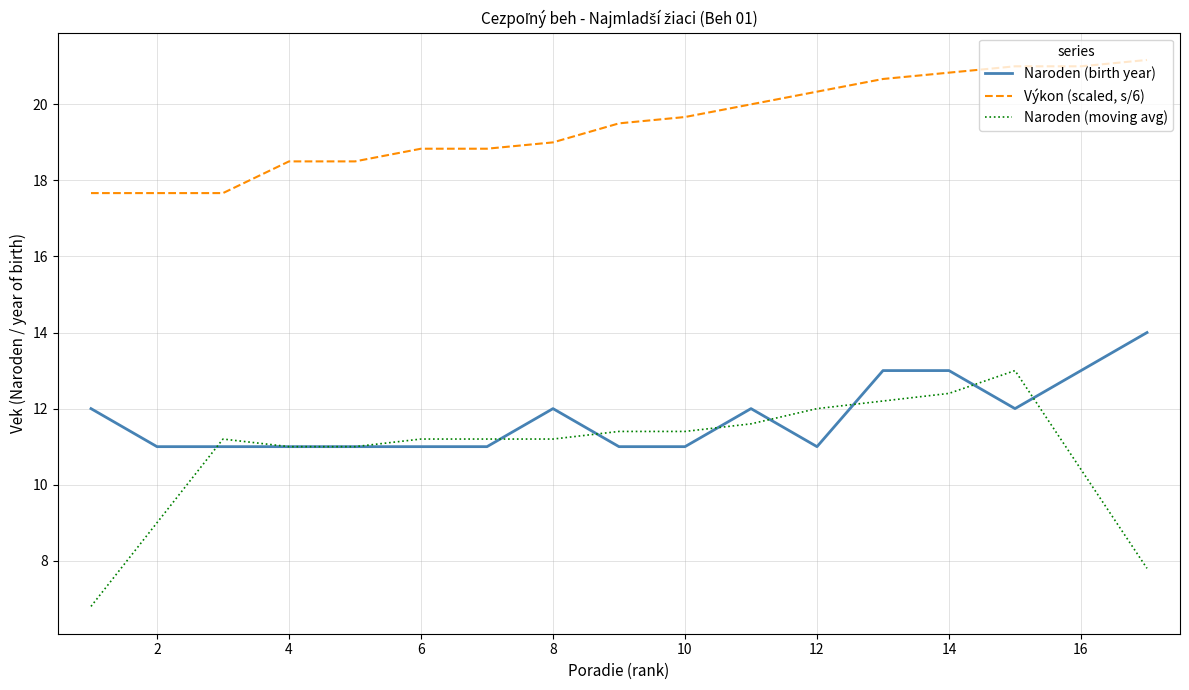

What is the minimum value for Naroden (birth year)?

11.0